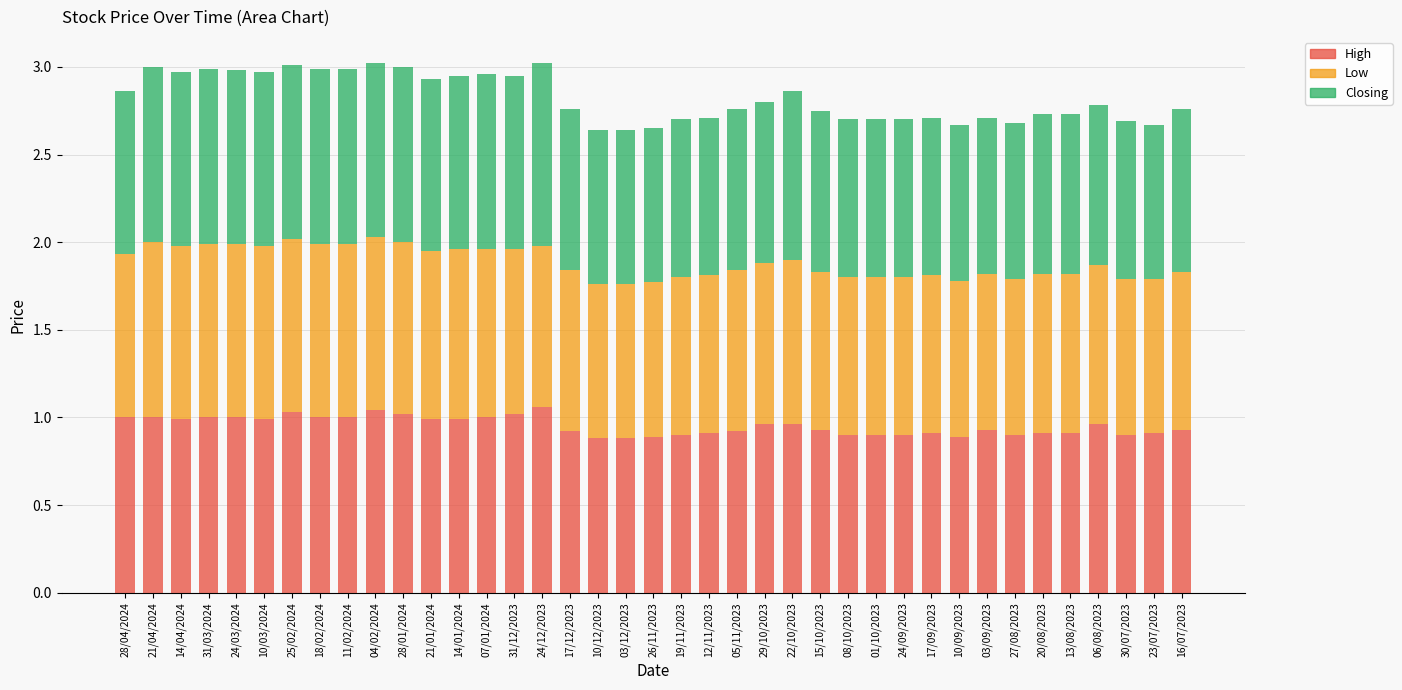

The High series shows 1.0 at 06/08/2023. True or false?

True